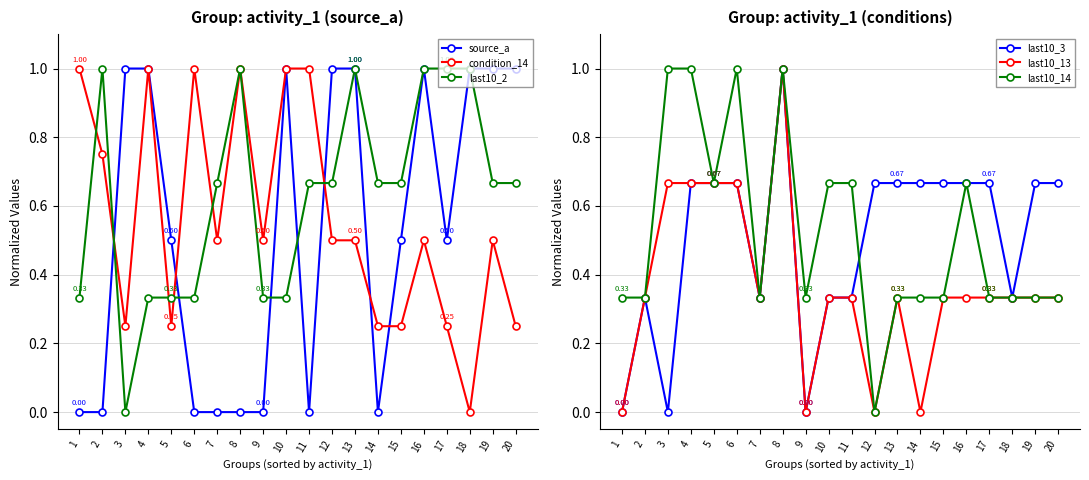

What is the value of the last10_13 point at the 5th from the left?

0.7